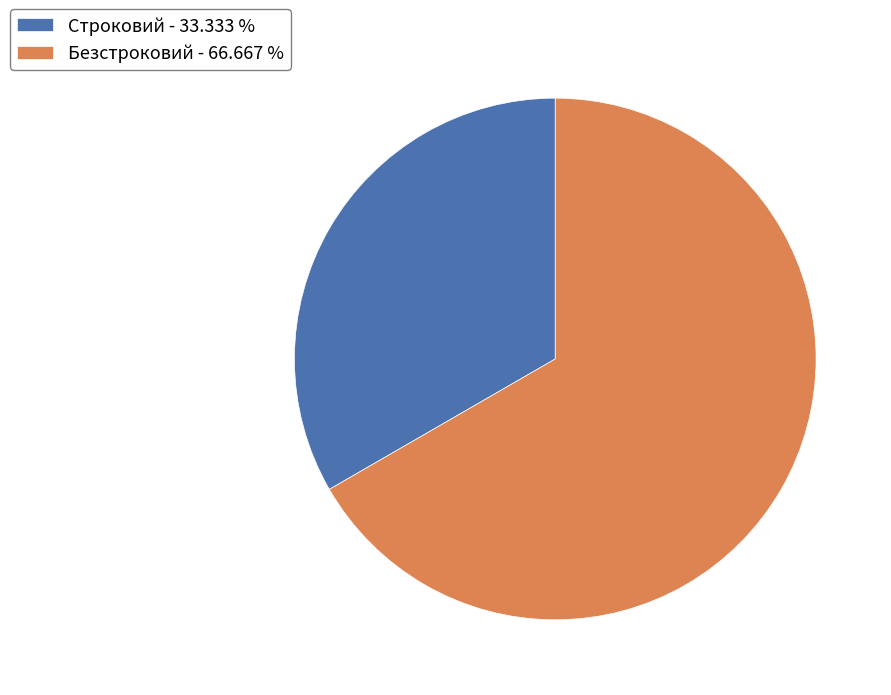

Is the sum of Строковий - 33.333 % and Безстроковий - 66.667 % greater than half?

Yes